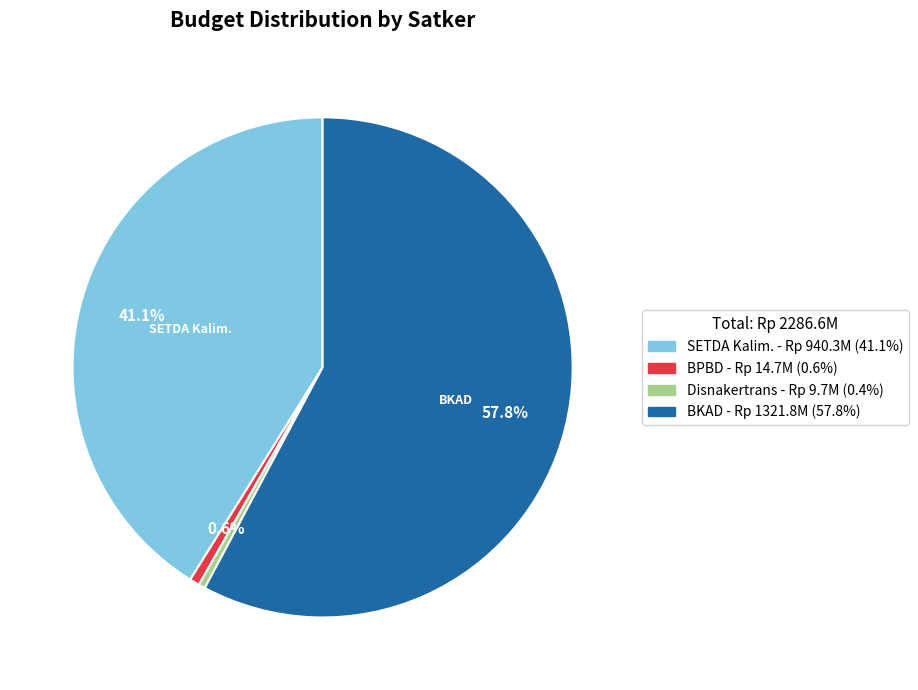

Does any single category account for the majority?

Yes